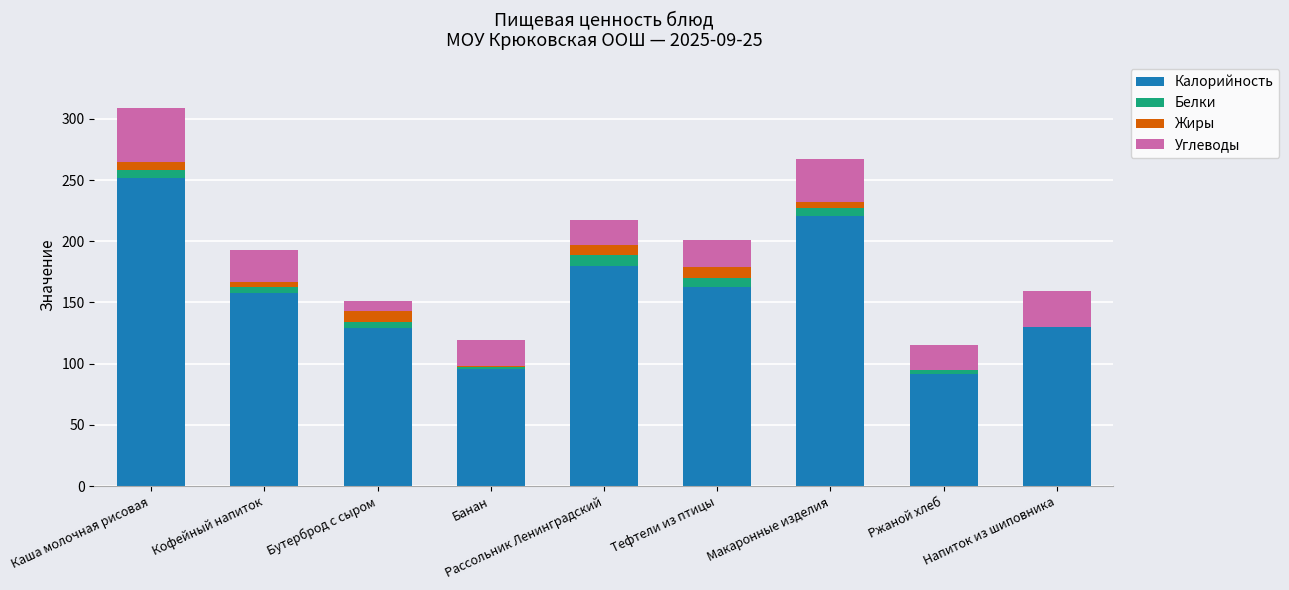

How many data points does each series have?

9